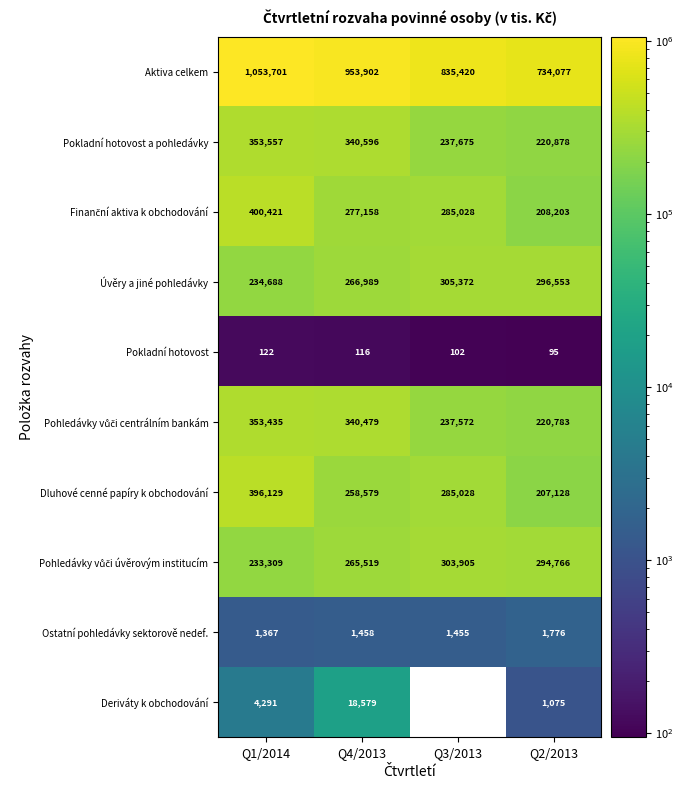

What is the difference between the Pokladní hotovost values at Q3/2013 and Q2/2013?

7